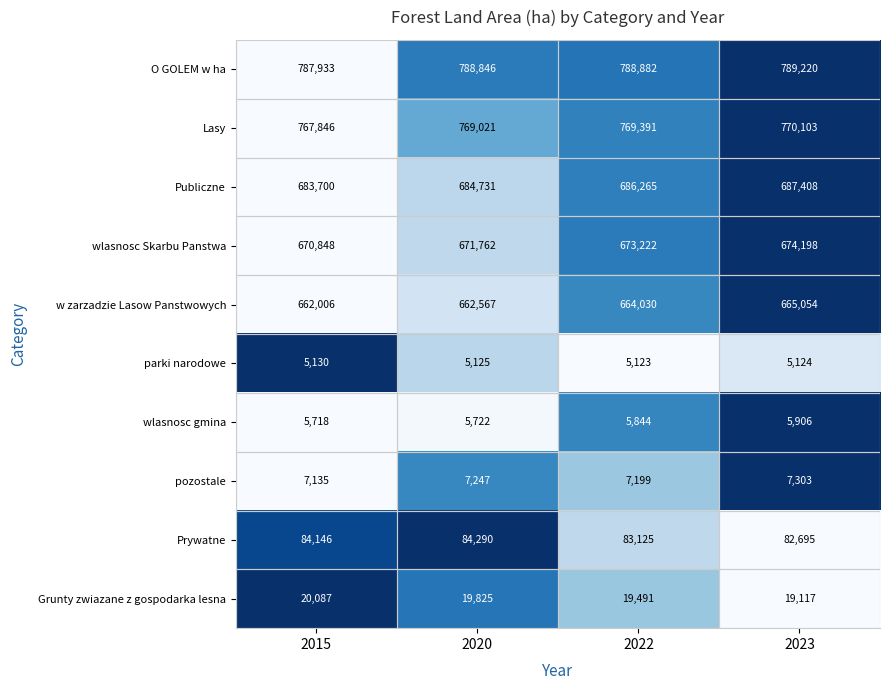

What is the total value across all series at 2022?

3702572